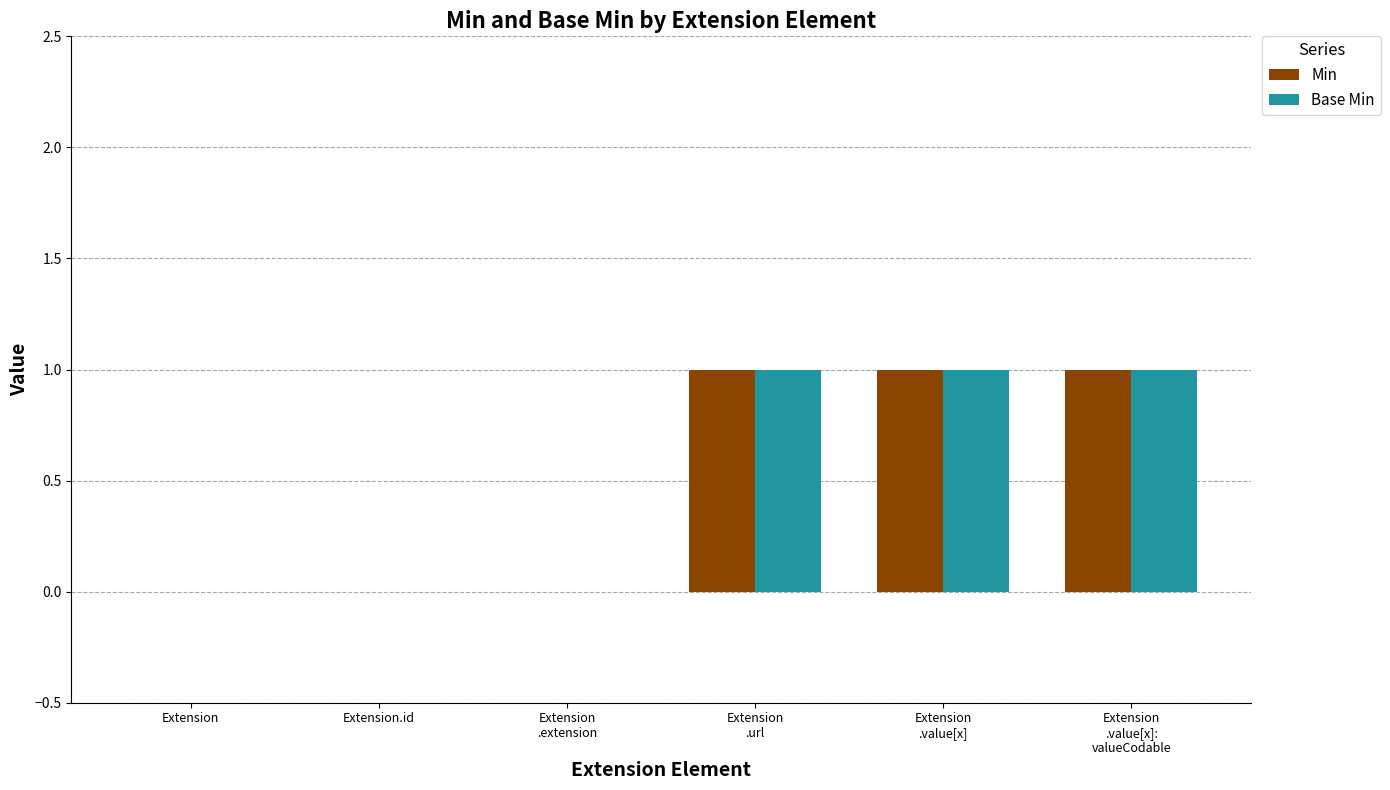

True or false: Base Min has a value of 0 at Extension.id.

True